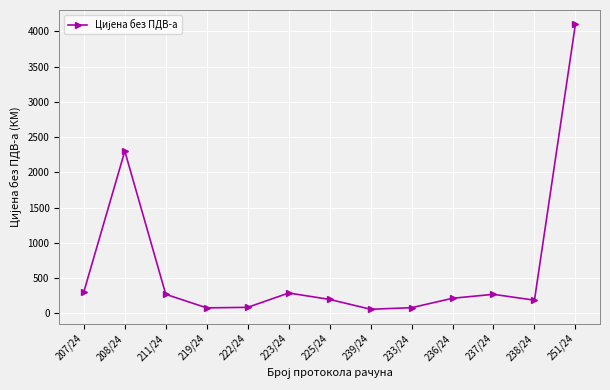

What is the approximate value at 222/24?

83.8